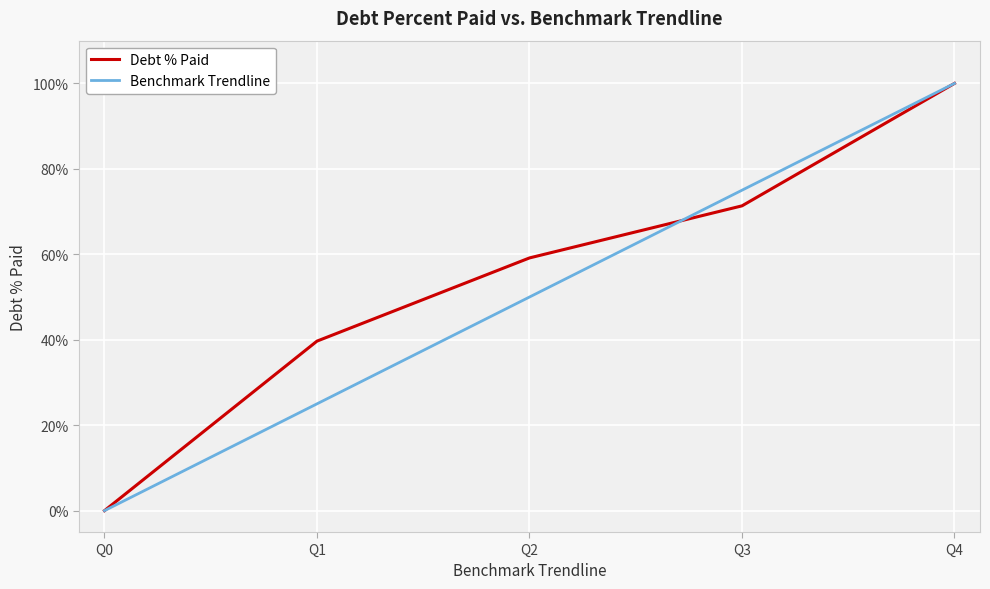

Is it true that Debt % Paid equals 39.7 at Q1?

True